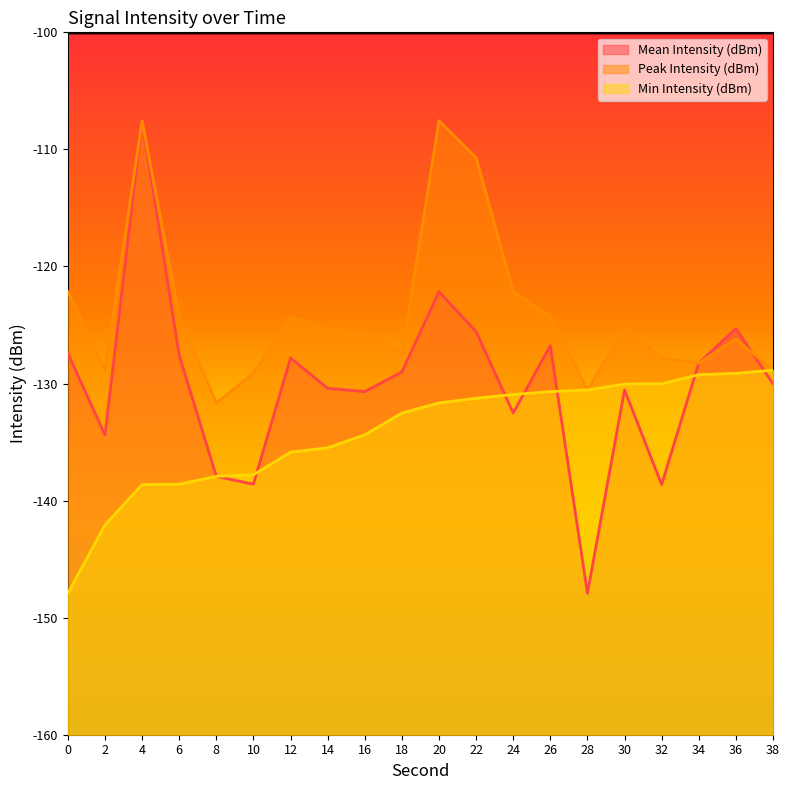

In Mean Intensity (dBm), how many points are lower than both neighbors (excluding endpoints)?

6